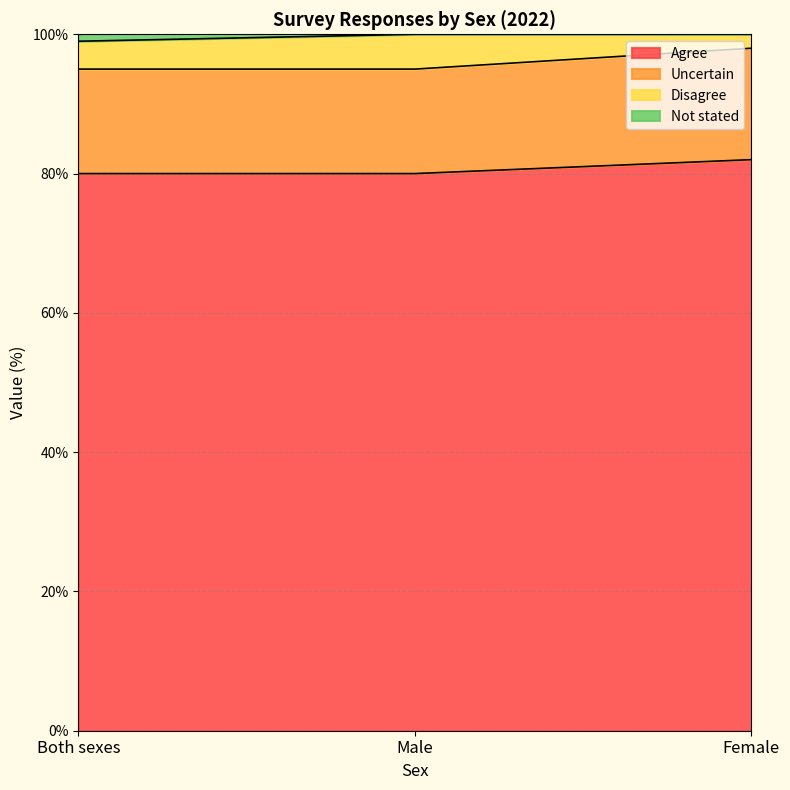

How many Uncertain values are between 95 and 98?

3